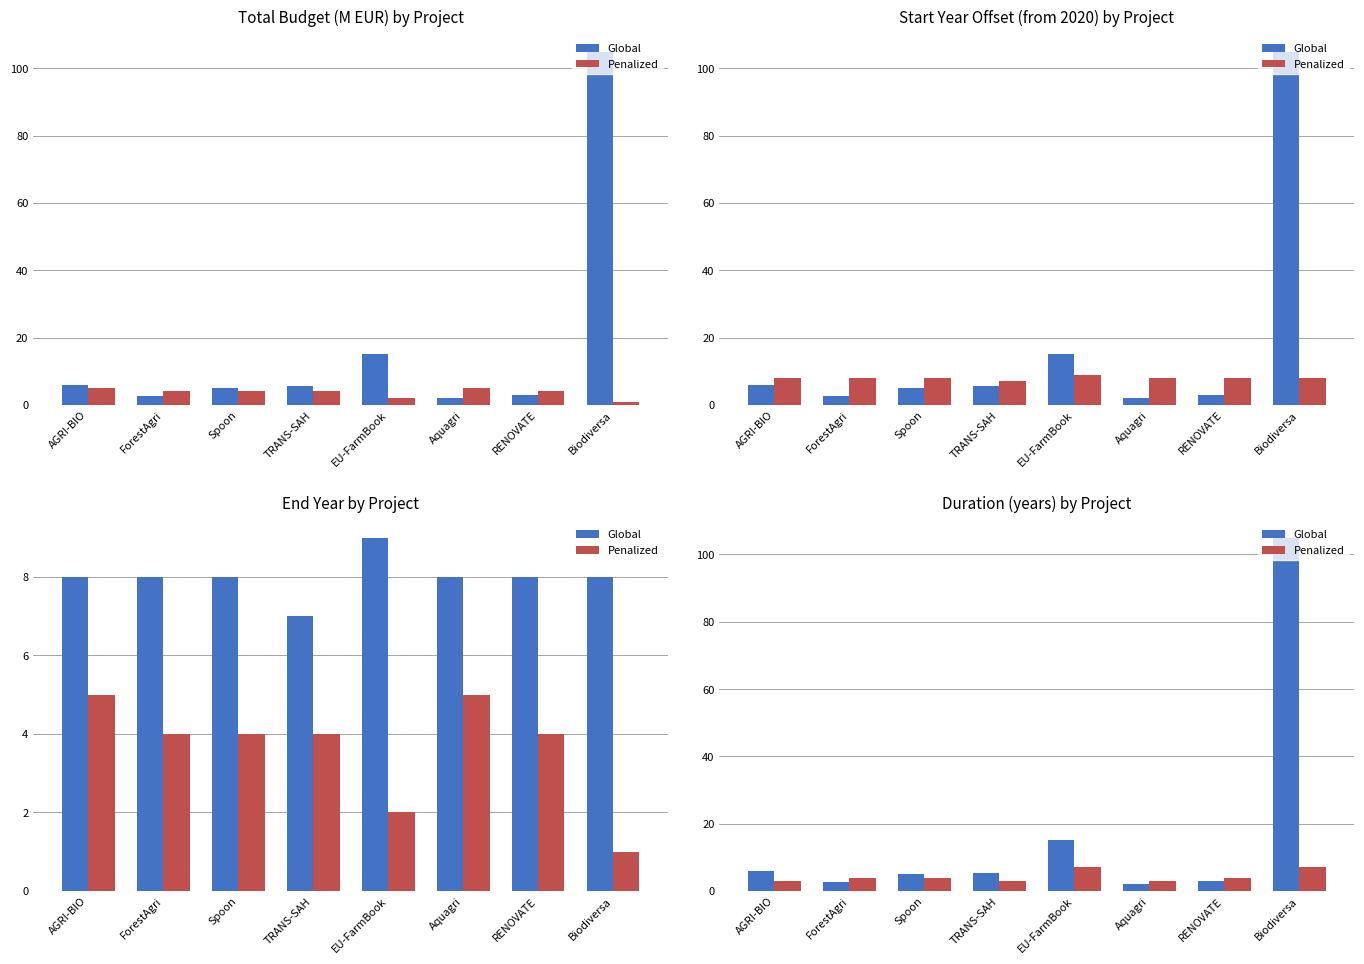

What is the label of the 3rd bar from the right?

Aquagri